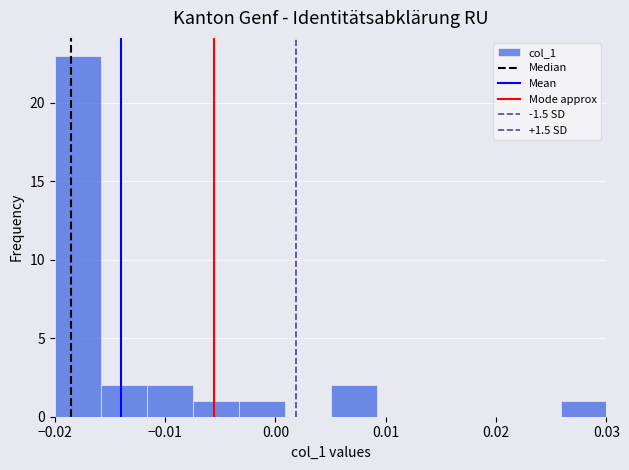

Reading left to right, list every bar in this chart as the range it spans on the x-axis followed by its height. Neither the bar edges nor the heights are printed on the chart, so give them approximately, as read against the axes.

-0.020 to -0.016: 23
-0.016 to -0.012: 2
-0.012 to -0.007: 2
-0.007 to -0.003: 1
-0.003 to 0.001: 1
0.001 to 0.005: 0
0.005 to 0.009: 2
0.009 to 0.013: 0
0.013 to 0.018: 0
0.018 to 0.022: 0
0.022 to 0.026: 0
0.026 to 0.030: 1